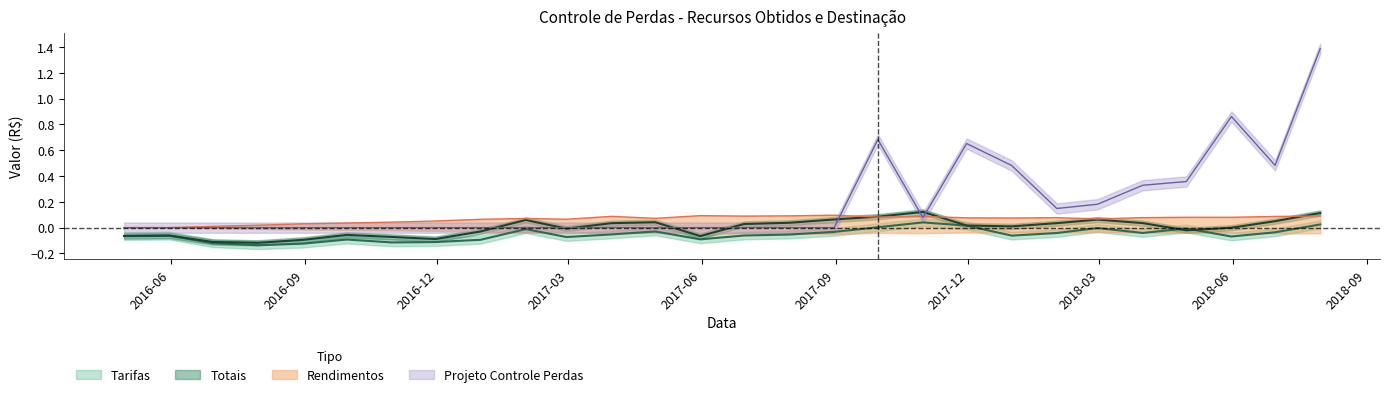

True or false: Totais and Rendimentos intersect in this chart.

True